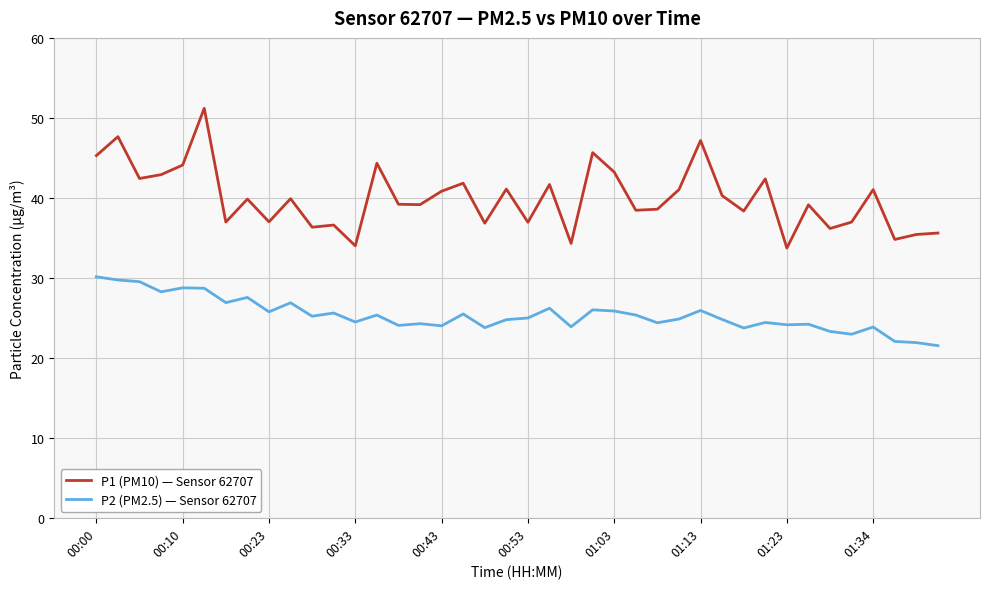

True or false: P1 (PM10) — Sensor 62707 and P2 (PM2.5) — Sensor 62707 intersect in this chart.

False